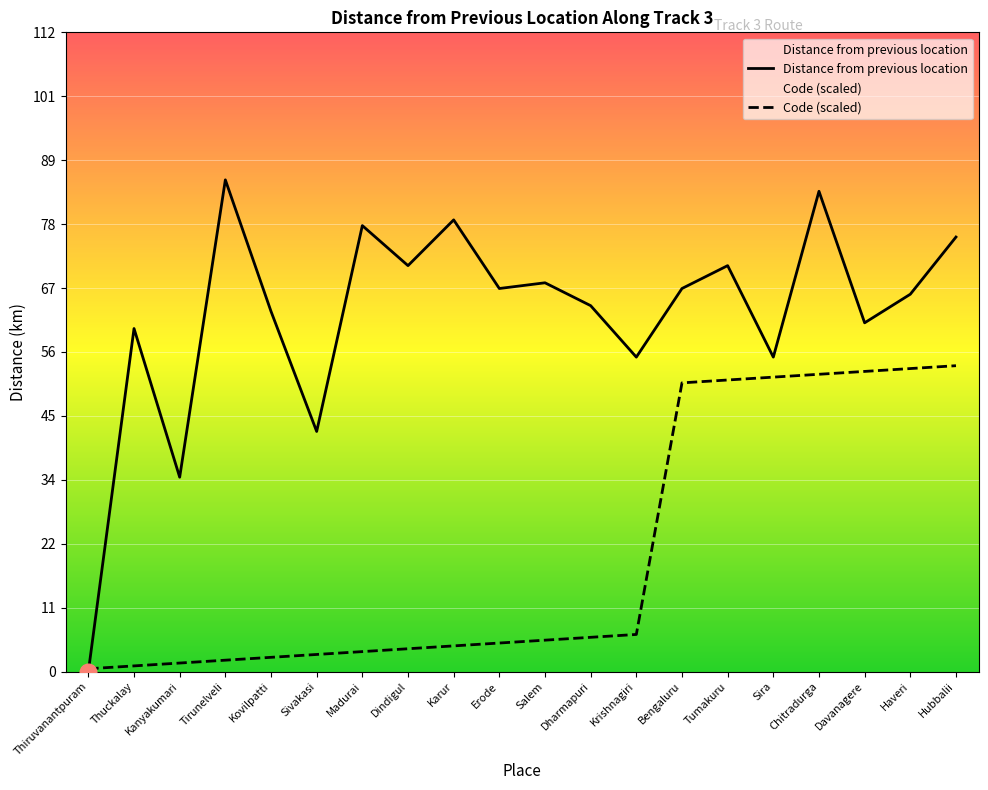

List the labels in order of Distance from previous location value, largest first.

Tirunelveli, Chitradurga, Karur, Madurai, Hubbalii, Dindigul, Tumakuru, Salem, Erode, Bengaluru, Haveri, Dharmapuri, Kovilpatti, Davanagere, Thuckalay, Krishnagiri, Sira, Sivakasi, Kanyakumari, Thiruvanantpuram